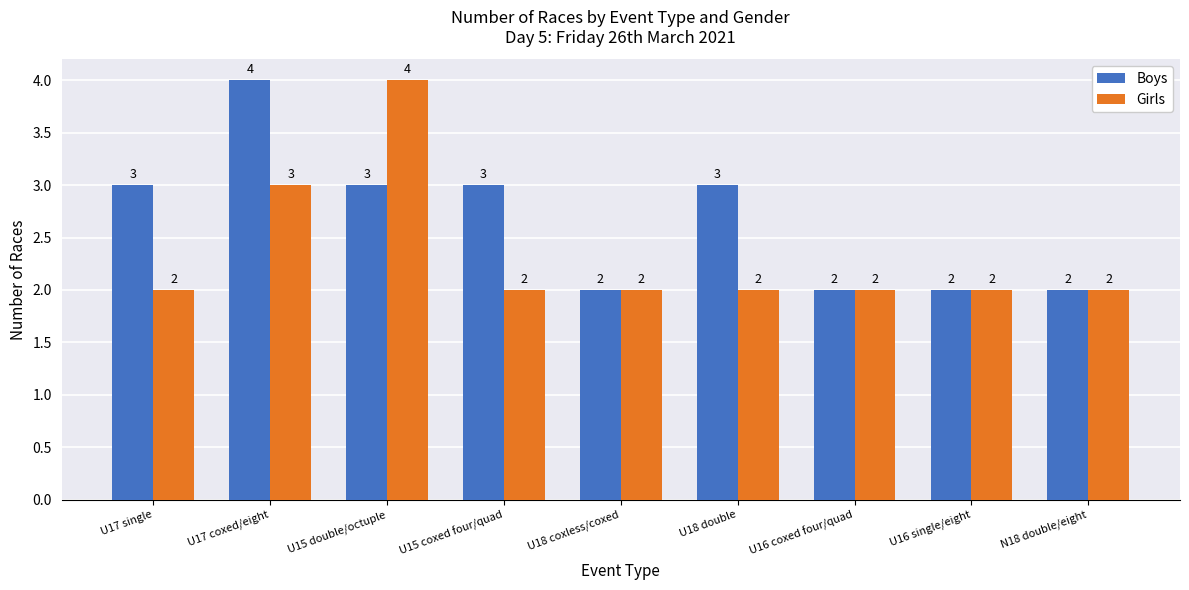

Which series has the largest total across all categories?

Boys